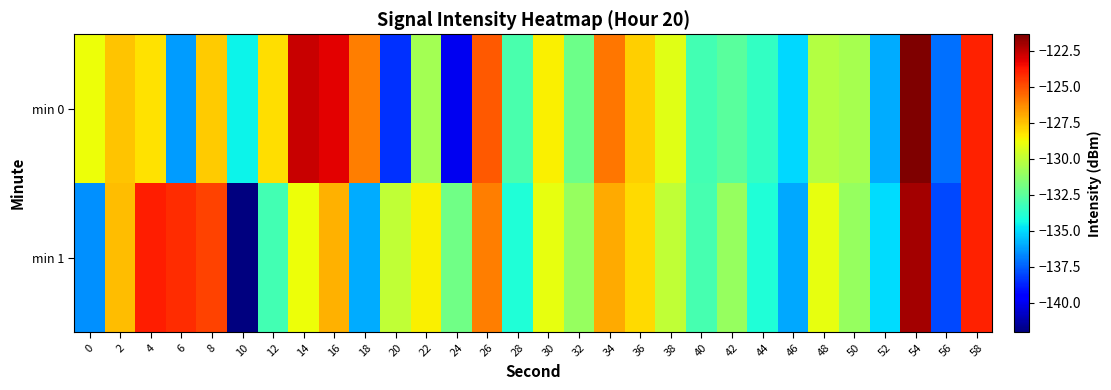

Which series has the largest total across all categories?

min 0